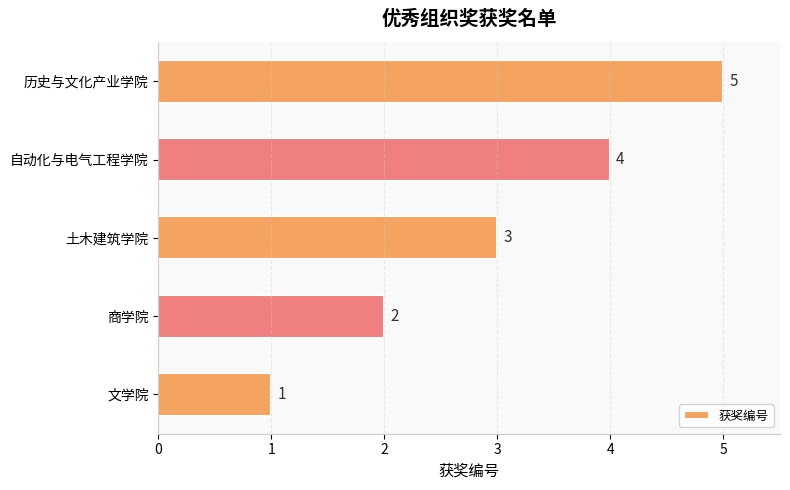

How many values are below 3?

2